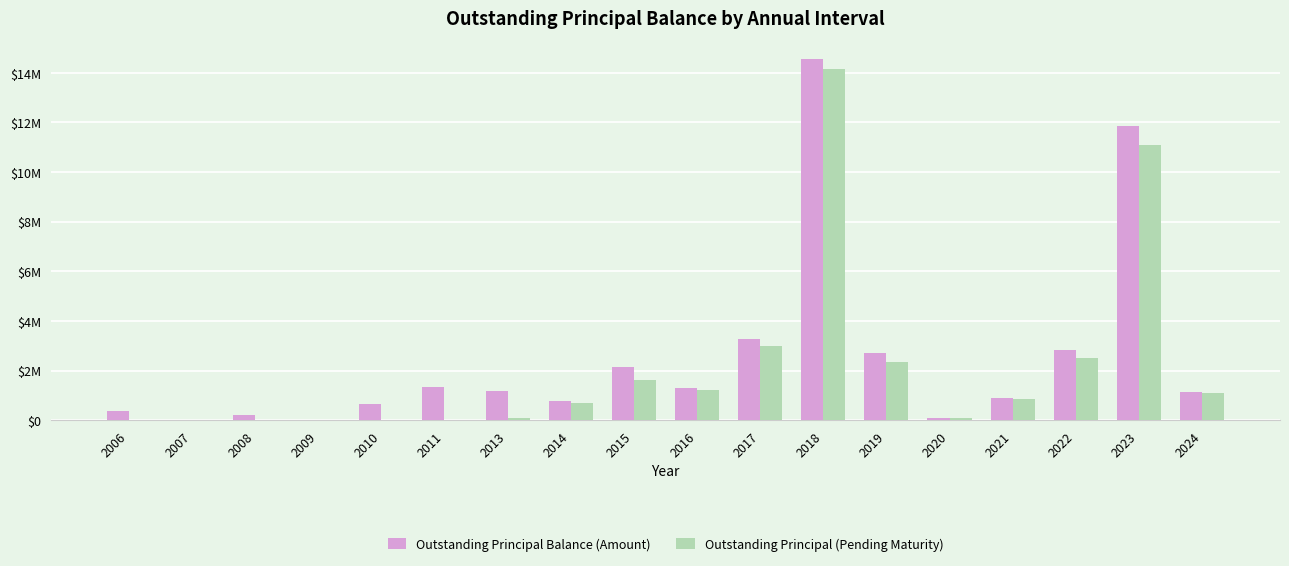

Rank the categories by Outstanding Principal (Pending Maturity) value from lowest to highest.

2006, 2007, 2008, 2009, 2010, 2011, 2013, 2020, 2014, 2021, 2024, 2016, 2015, 2019, 2022, 2017, 2023, 2018